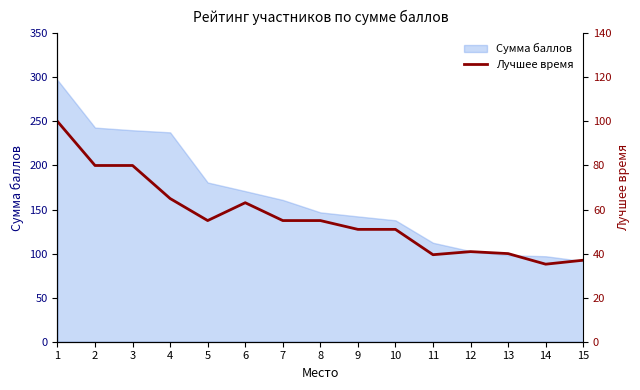

The value at 10 is 73.3. True or false?

False